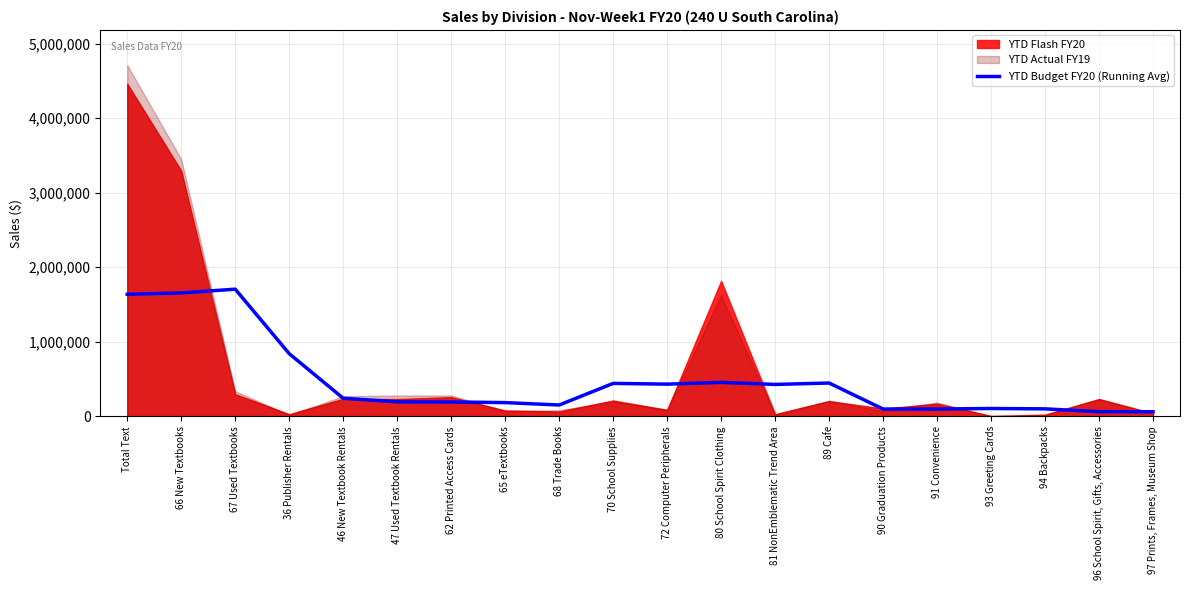

What is the label of the 9th point from the left?

68 Trade Books